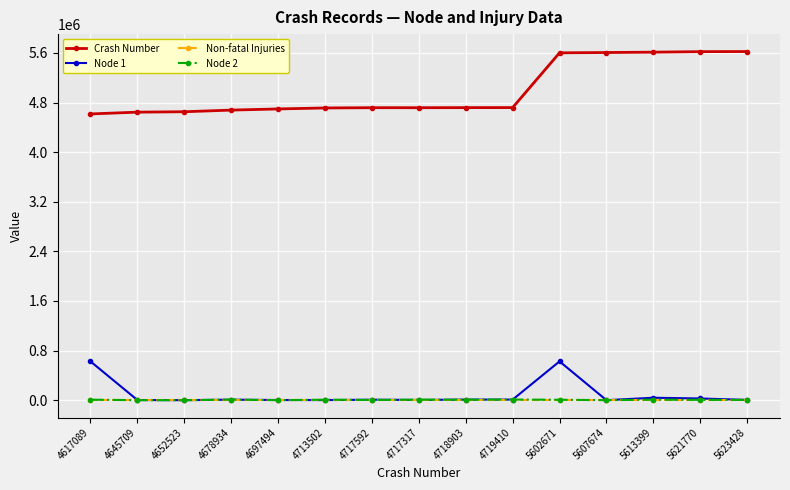

Which series has the largest range (max minus min)?

Crash Number